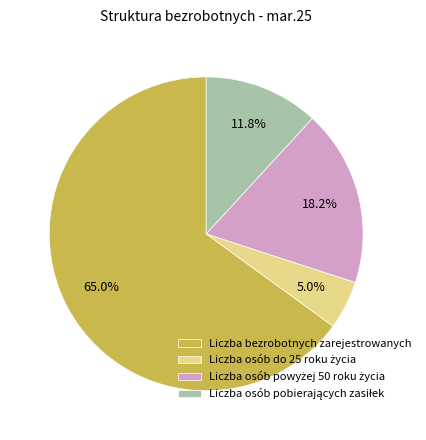

How much of the chart is everything except Liczba bezrobotnych zarejestrowanych?

35.0%